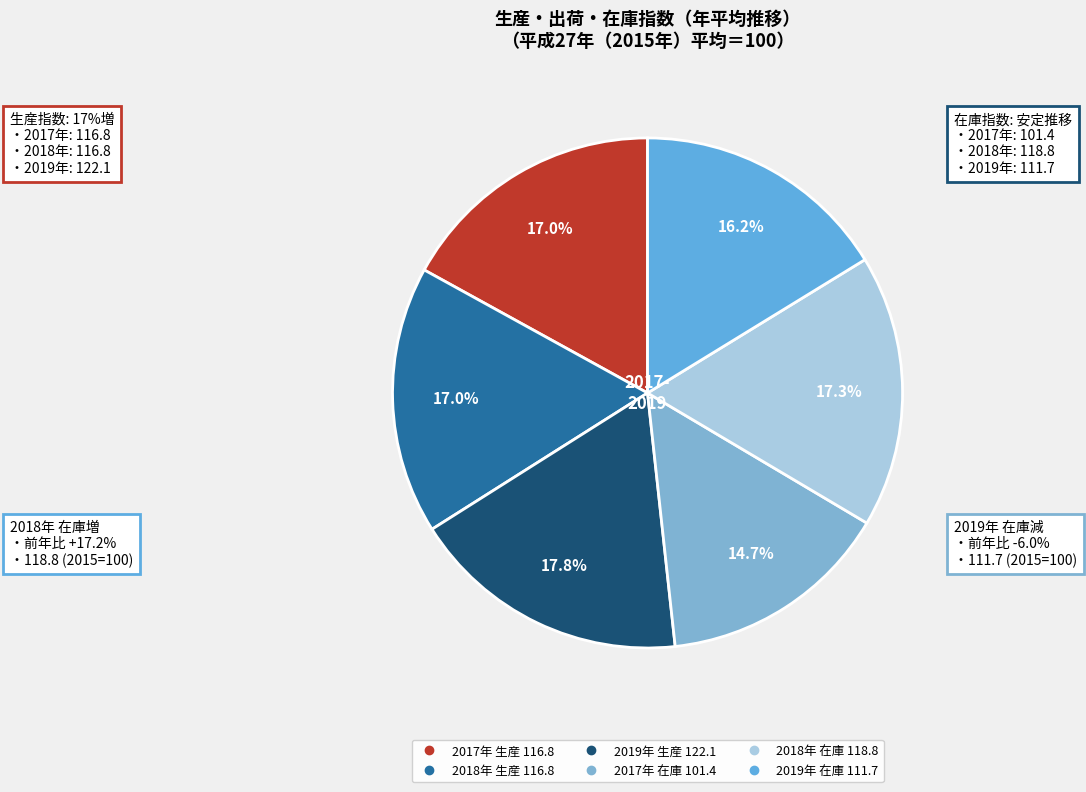

What is the change in value from 2018年 生産 to 2019年 生産?

+5.3